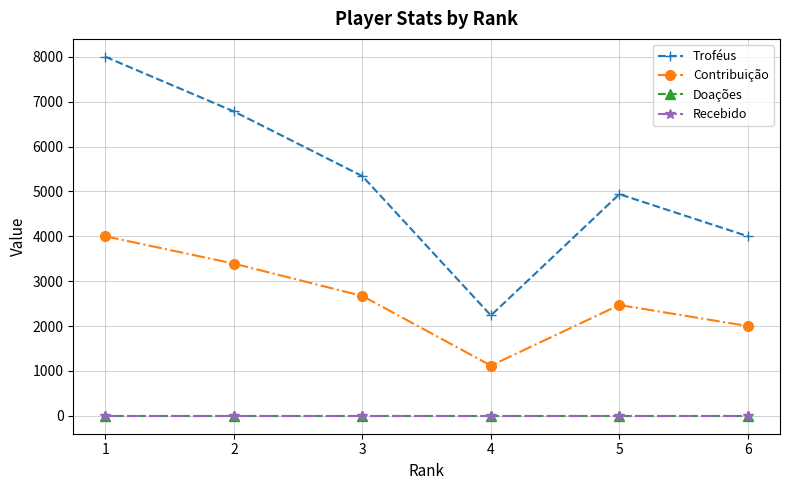

How many data points does each series have?

6